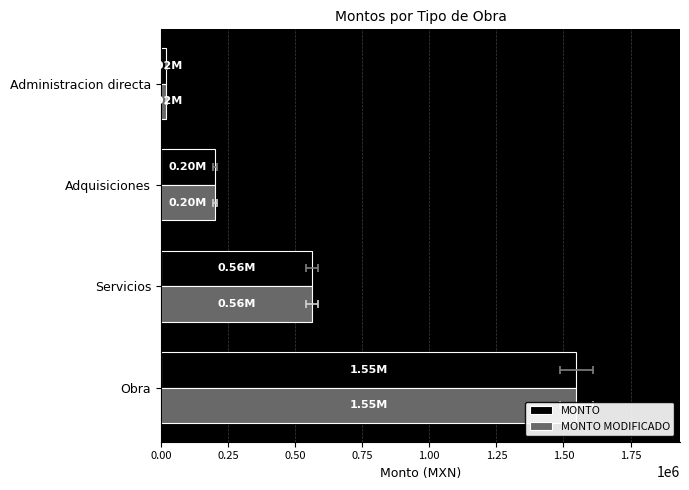

List the series in order of their peak value, lowest first.

MONTO, MONTO MODIFICADO